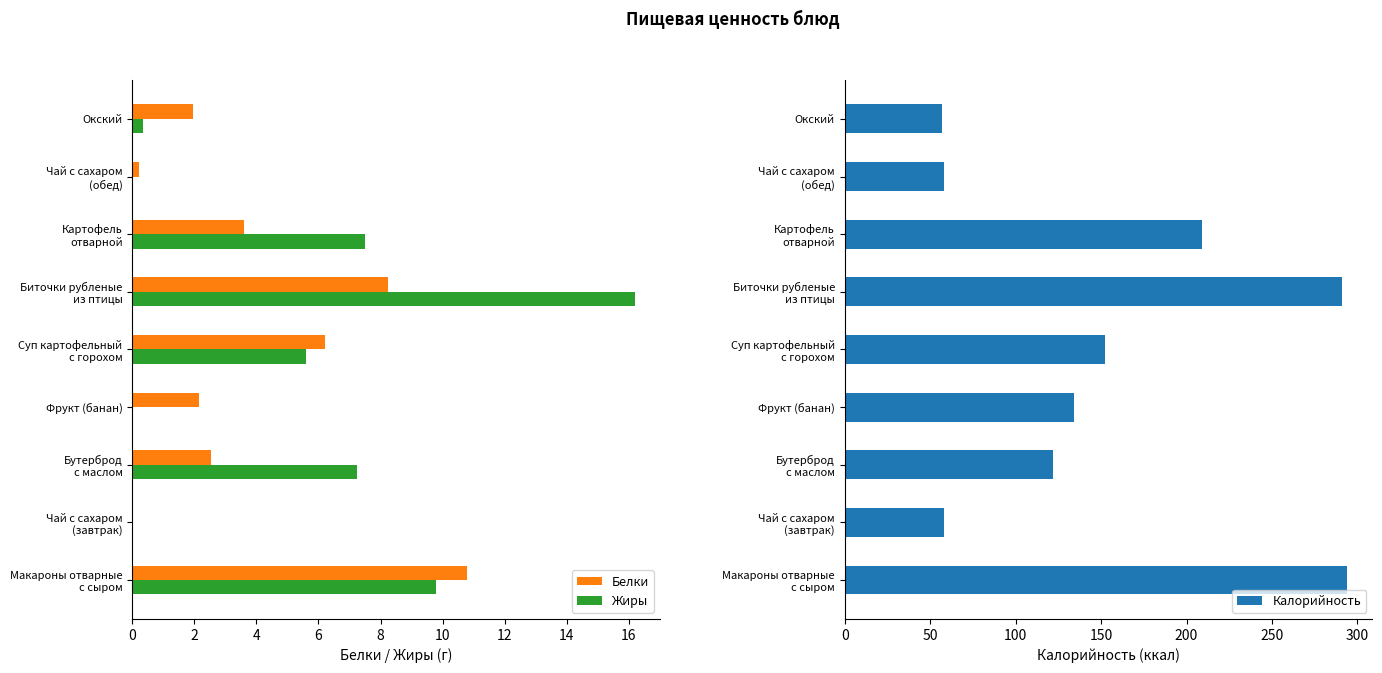

Reading right to left, transcribe all the data shown in this chart.

Белки: 1.9	0.2	3.6	8.2	6.2	2.1	2.5	0.0	10.8
Жиры: 0.3	0.0	7.5	16.2	5.6	0.0	7.2	0.0	9.8
Калорийность: 57.0	58.0	209.0	291.0	152.0	134.0	122.0	58.0	294.0